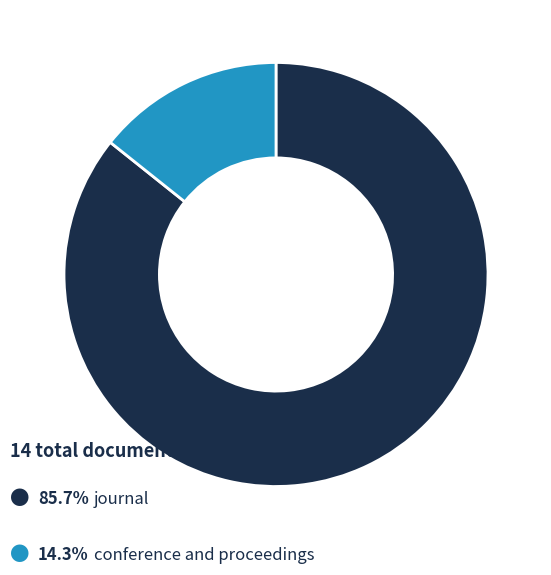

Is there a majority slice in this chart?

Yes